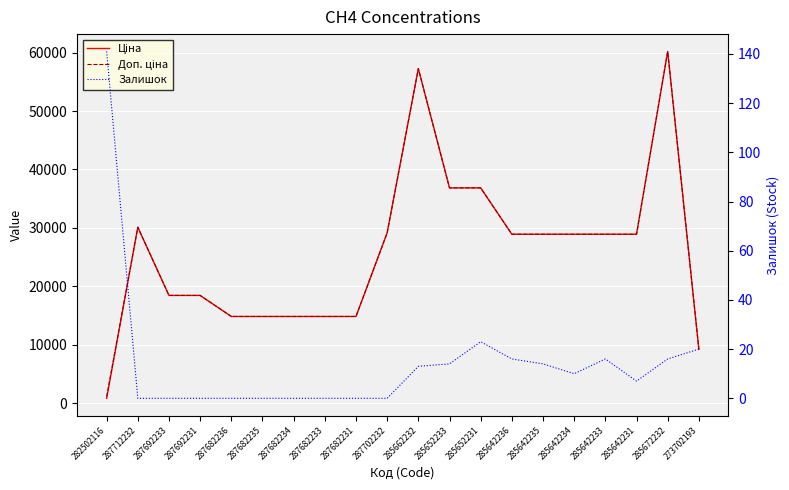

At which label does Залишок first exceed 10?

282502116